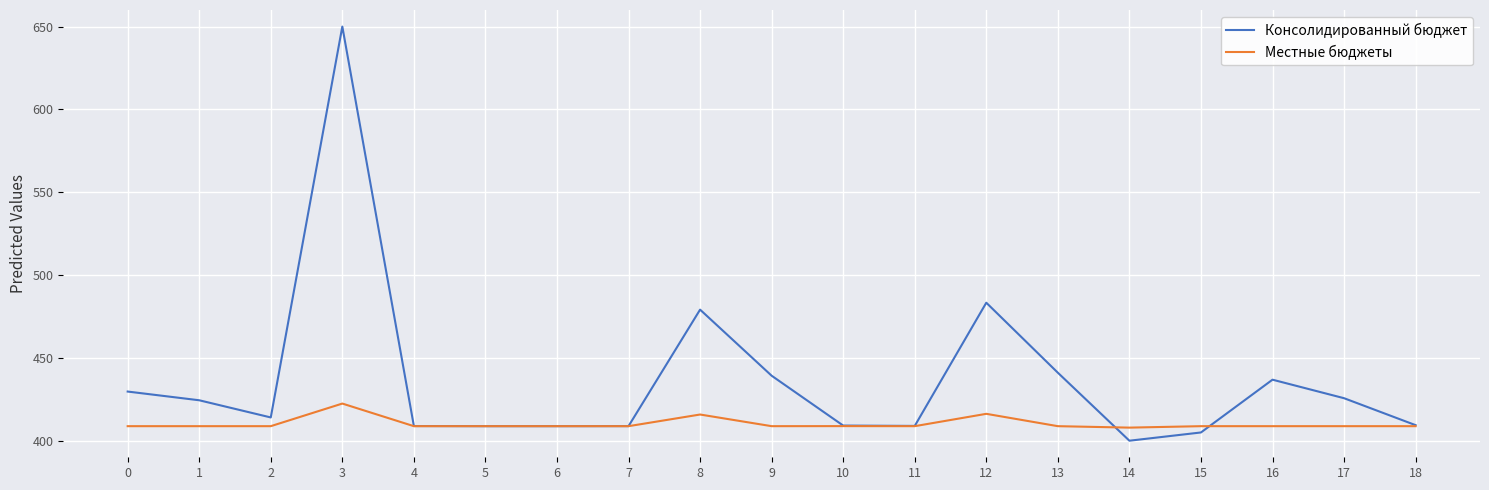

How many lines are shown in the chart?

2